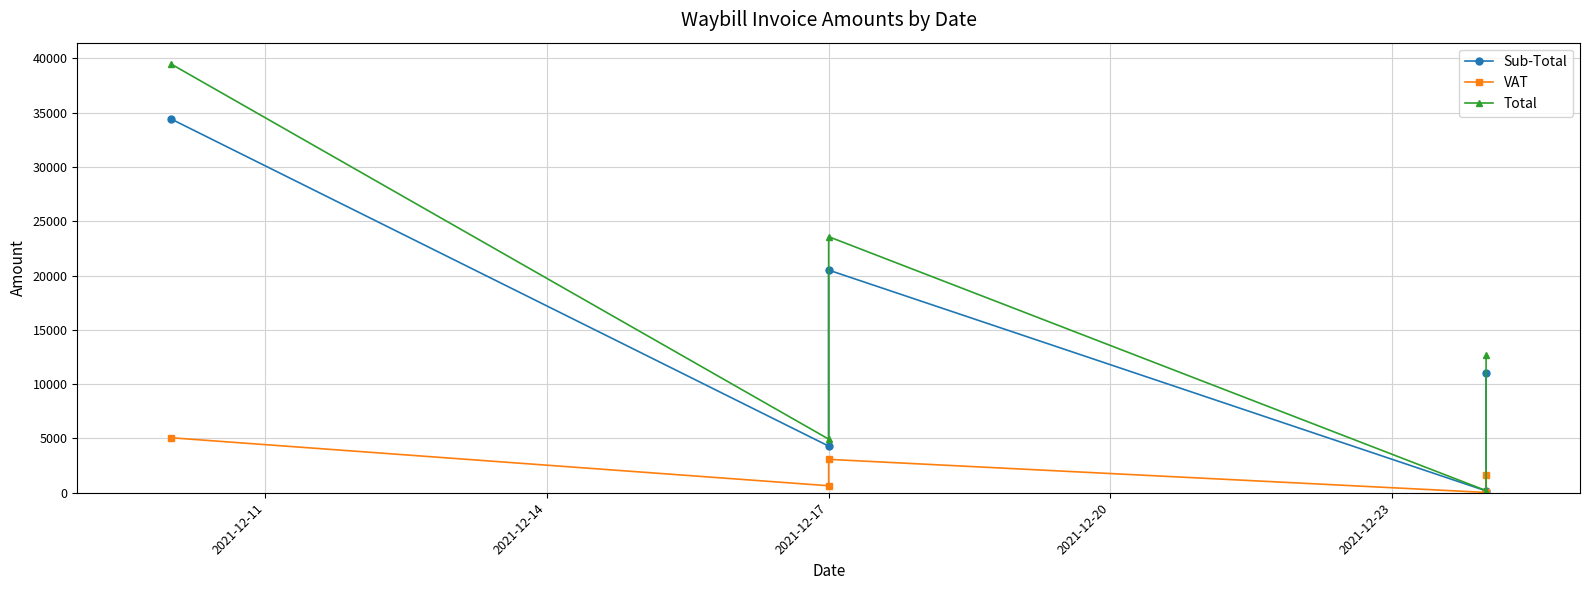

True or false: Sub-Total and VAT intersect in this chart.

False